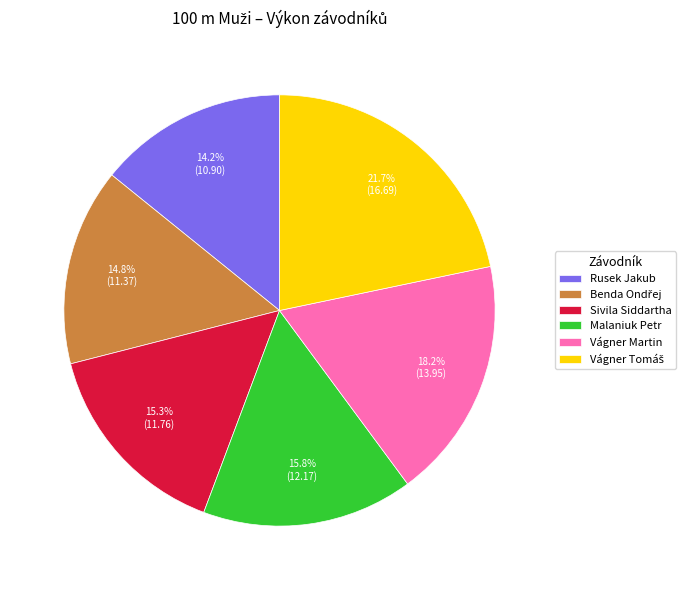

Which category has the smallest portion of the pie?

Rusek Jakub